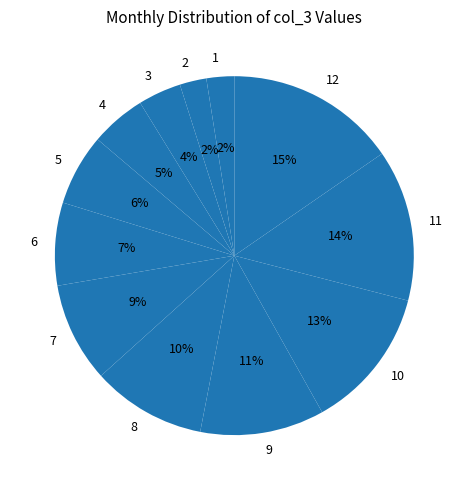

Do 1 and 2 together represent more than half of the pie?

No